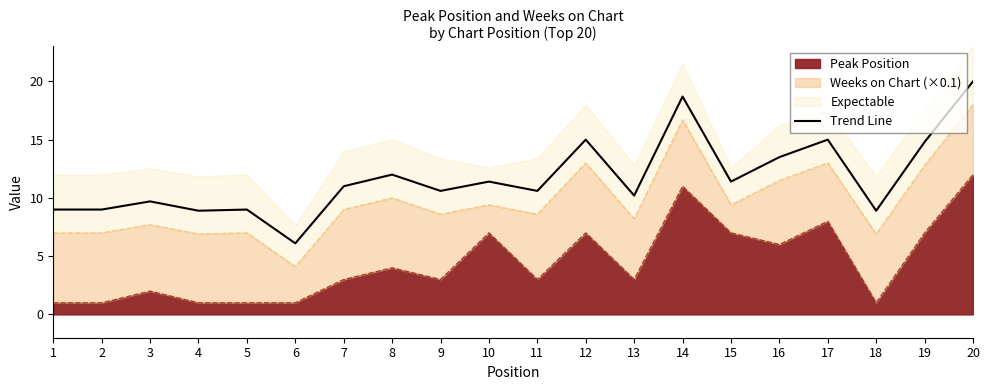

What is the sum of all values?

234.8